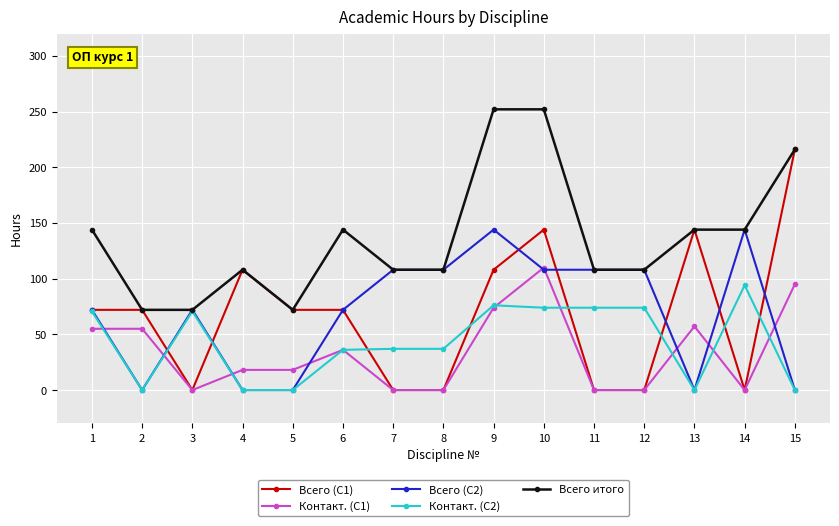

After their last crossing, which series has the higher values: Всего (С2) or Всего (С1)?

Всего (С1)